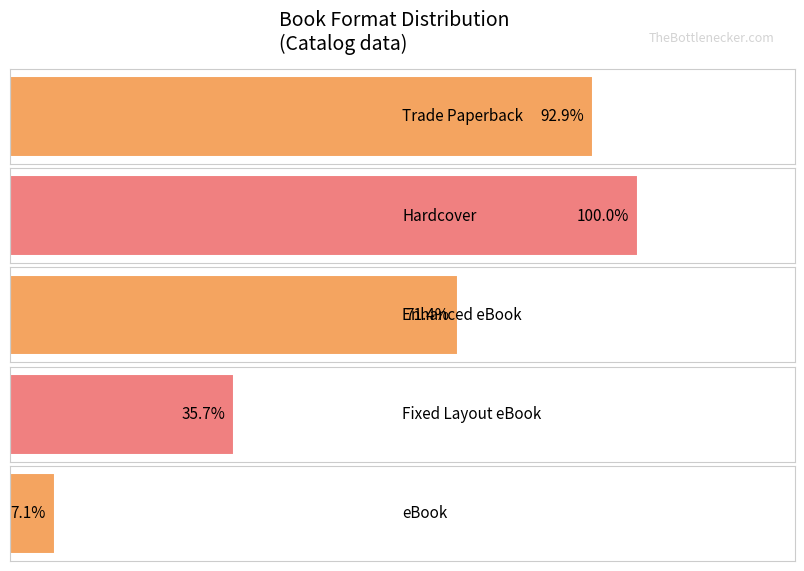

Where does the data first go above 9?

Trade Paperback